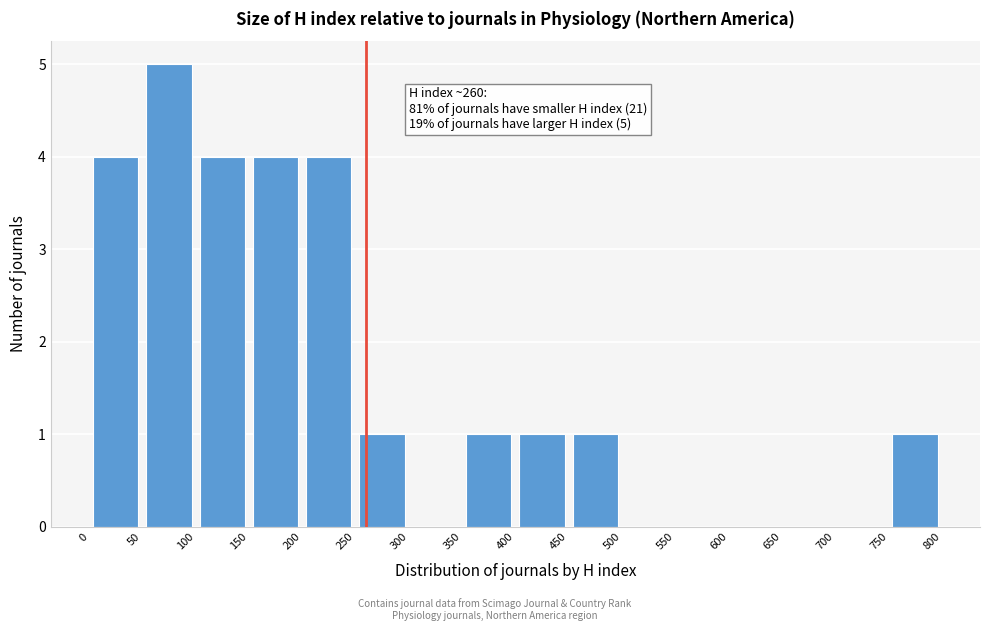

Which range on the x-axis has the tallest bar?

50 to 100